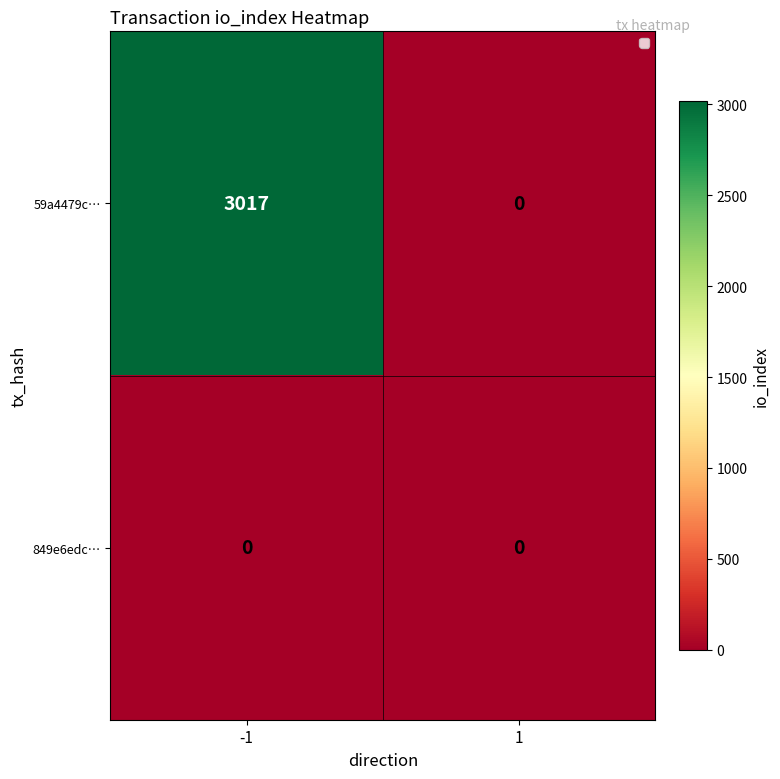

Reading right to left, what are all the values shown in this chart?

59a4479c…: 1=0	-1=3017
849e6edc…: 1=0	-1=0